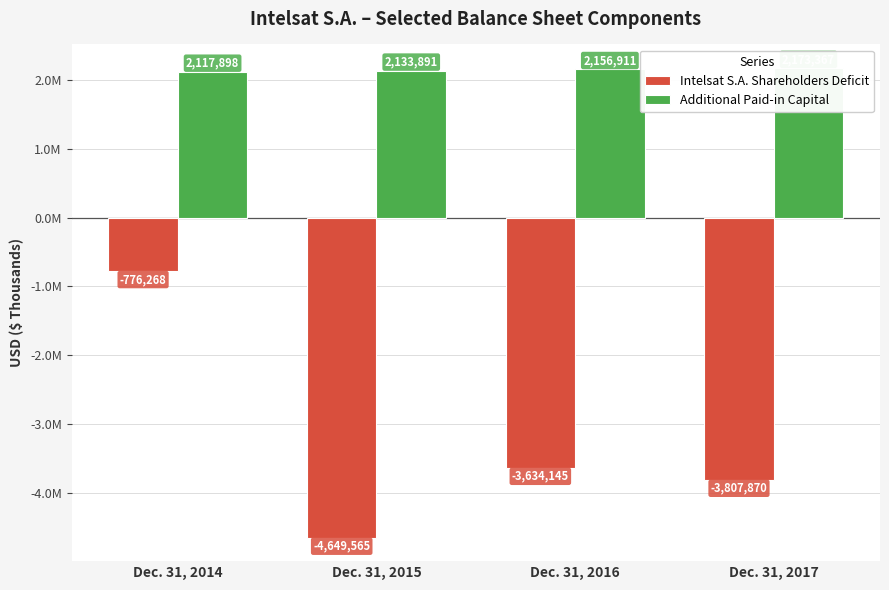

What is the difference between the second highest and second lowest values in the Additional Paid-in Capital series?

23020